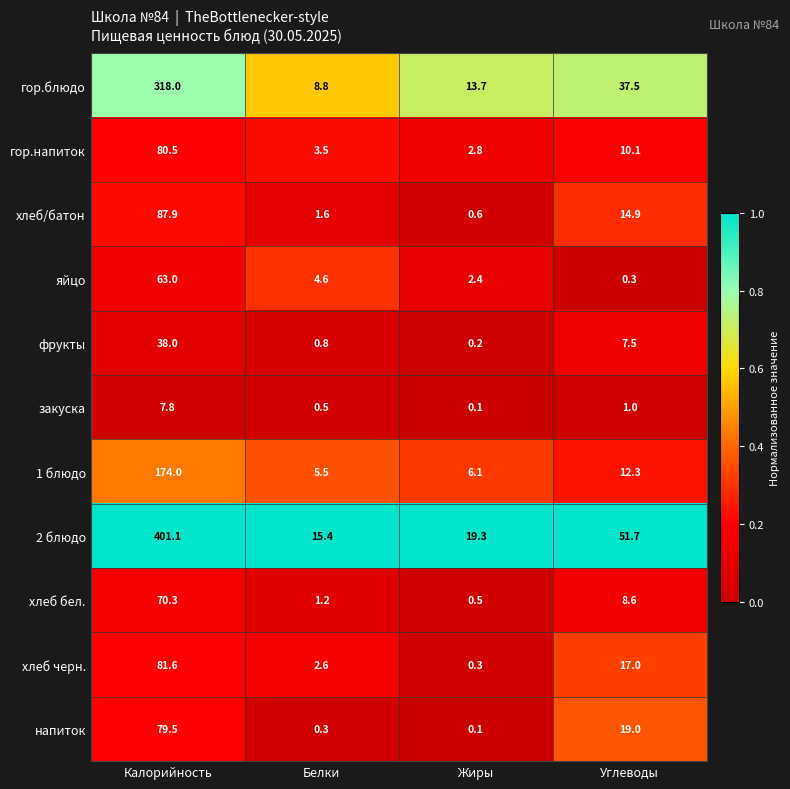

What is the total value across all series at Углеводы?

179.9